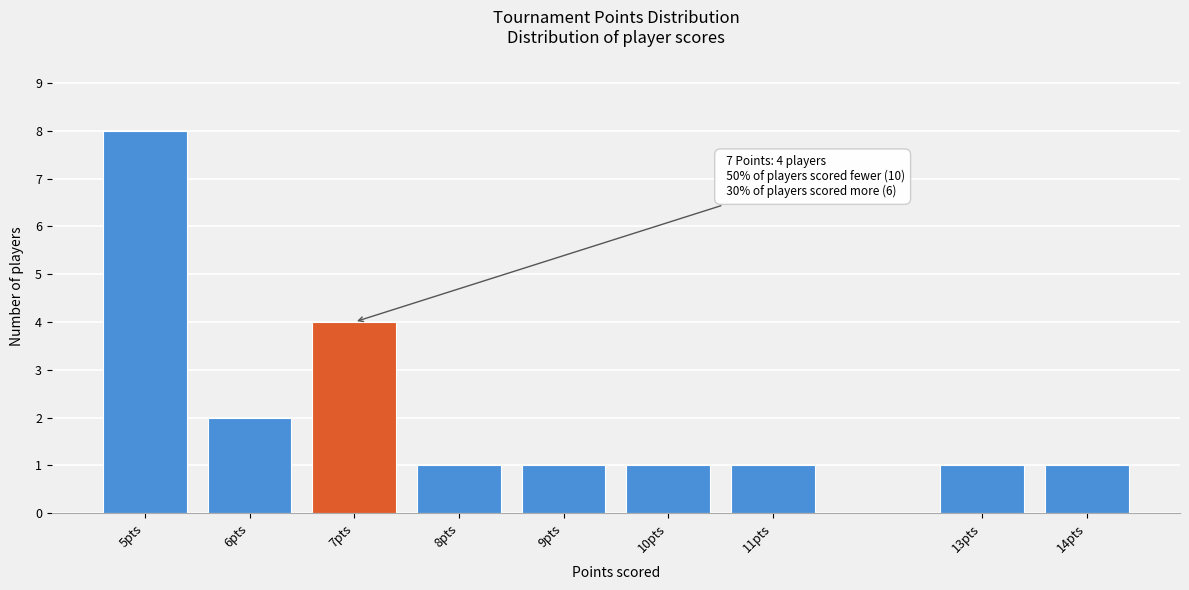

Reading right to left, extract all data points from this chart.

14pts=1	13pts=1	11pts=1	10pts=1	9pts=1	8pts=1	7pts=4	6pts=2	5pts=8